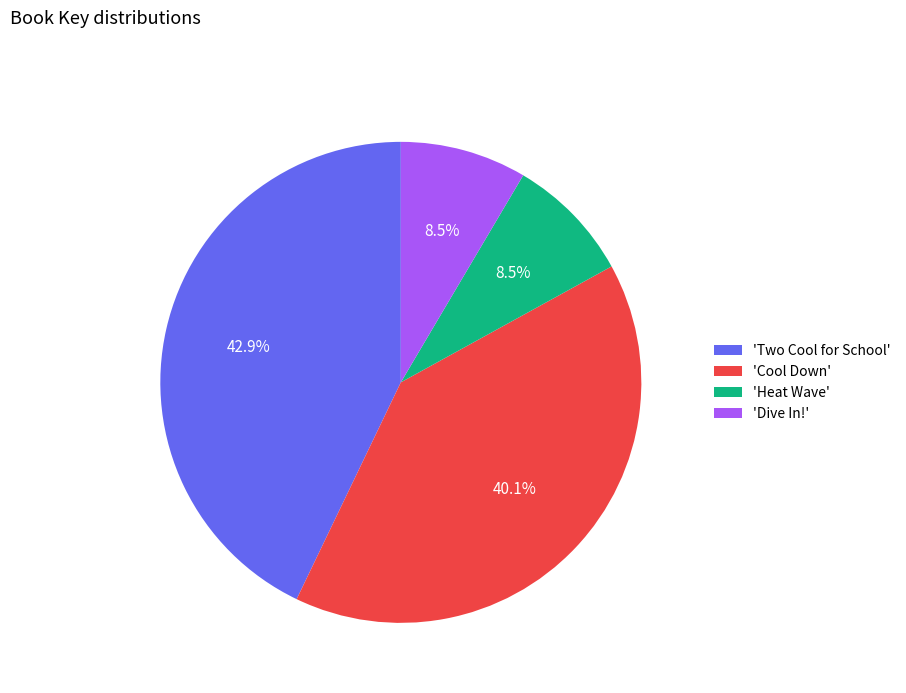

How much of the chart is everything except 'Heat Wave'?

91.5%